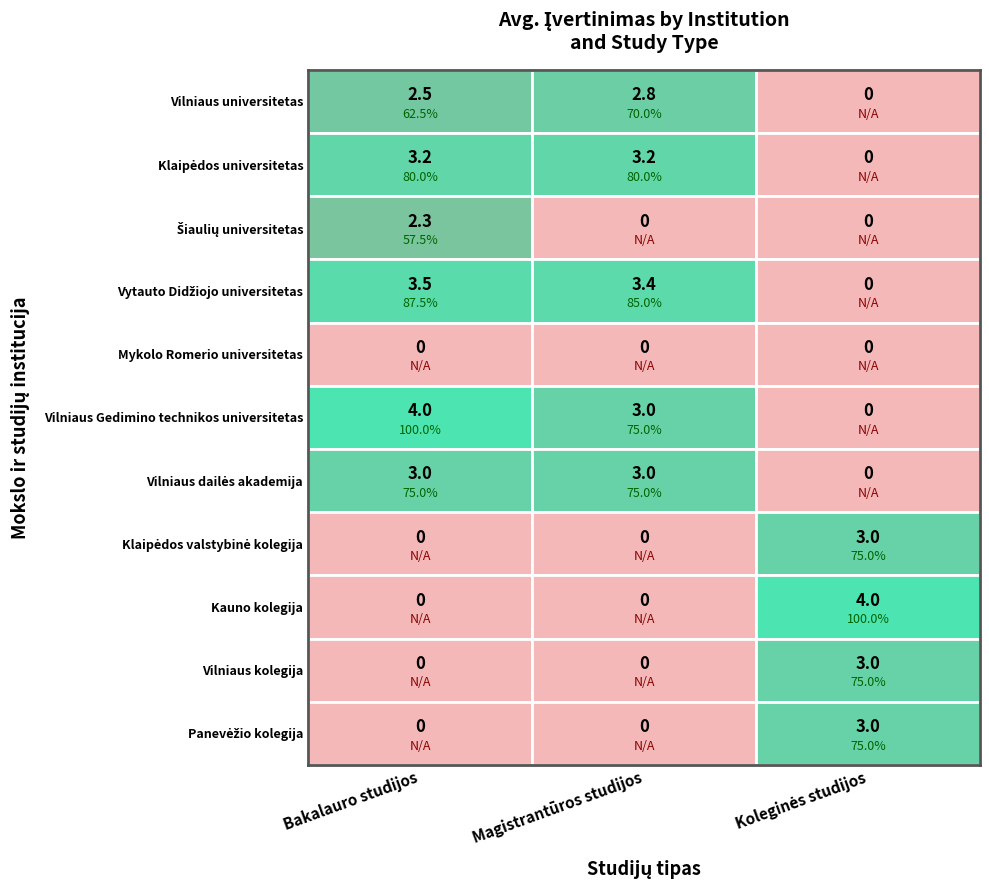

Which series has the largest range (max minus min)?

Vilniaus Gedimino technikos universitetas